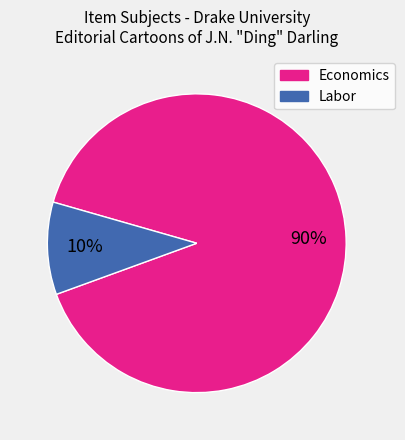

Count the number of slices in the pie.

2